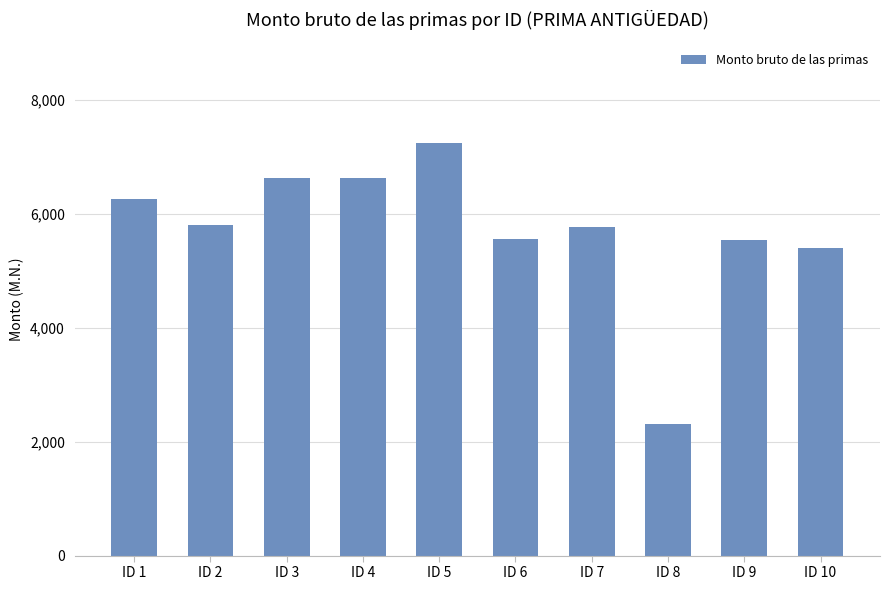

What is the value of the 4th bar from the left?

6626.6